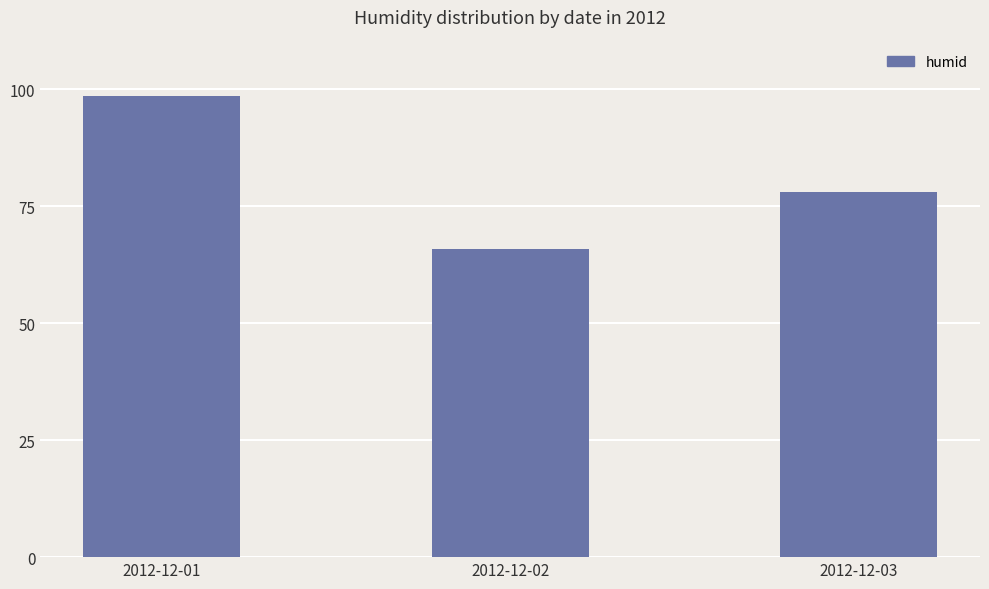

Reading left to right, what are all the values shown in this chart?

2012-12-01=98.5	2012-12-02=65.8	2012-12-03=78.0